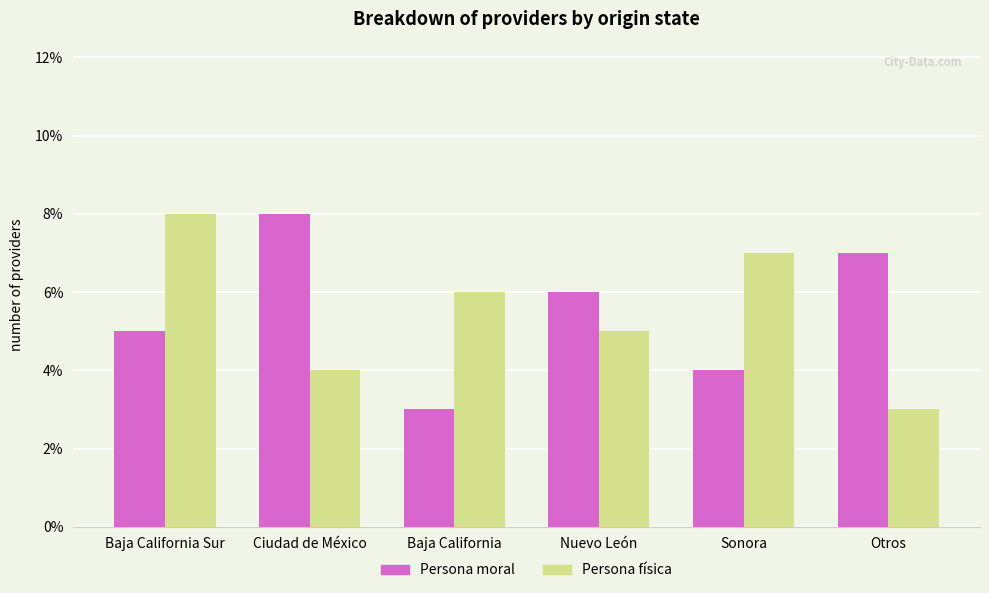

How many bars are there in each group?

2